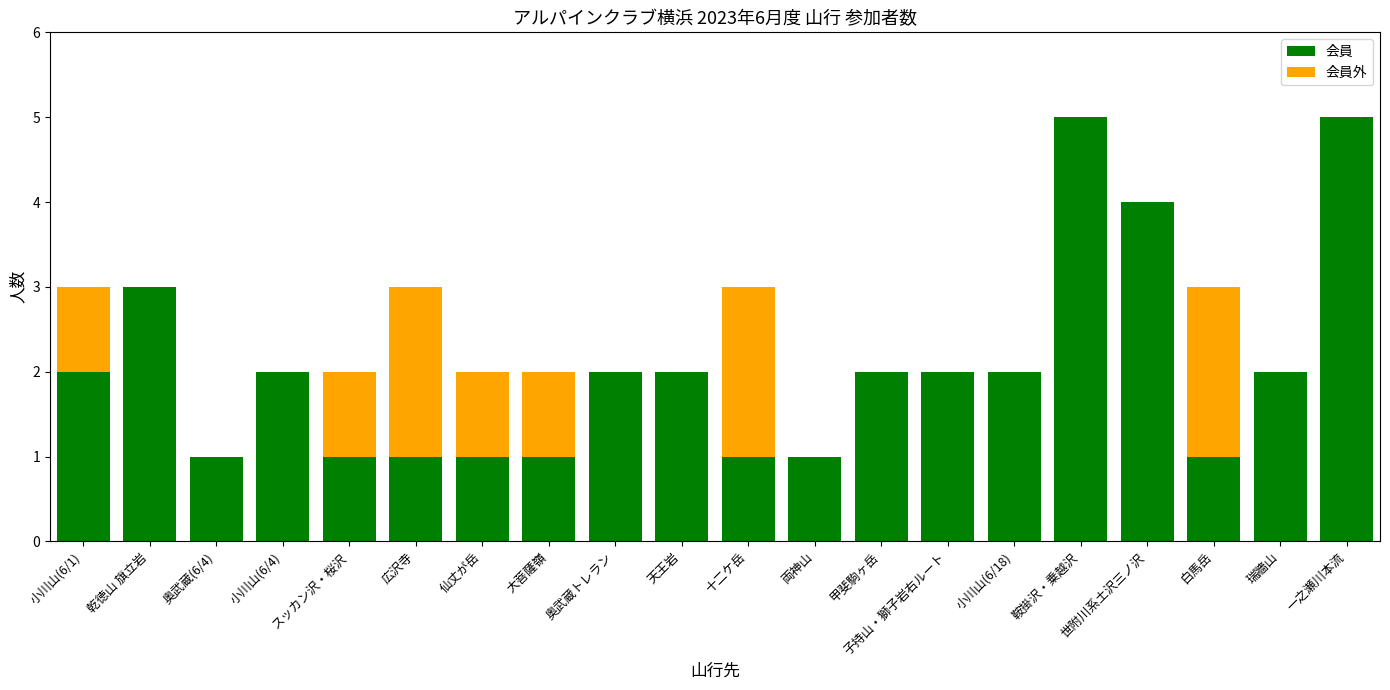

What is the highest value of the 会員 series?

5